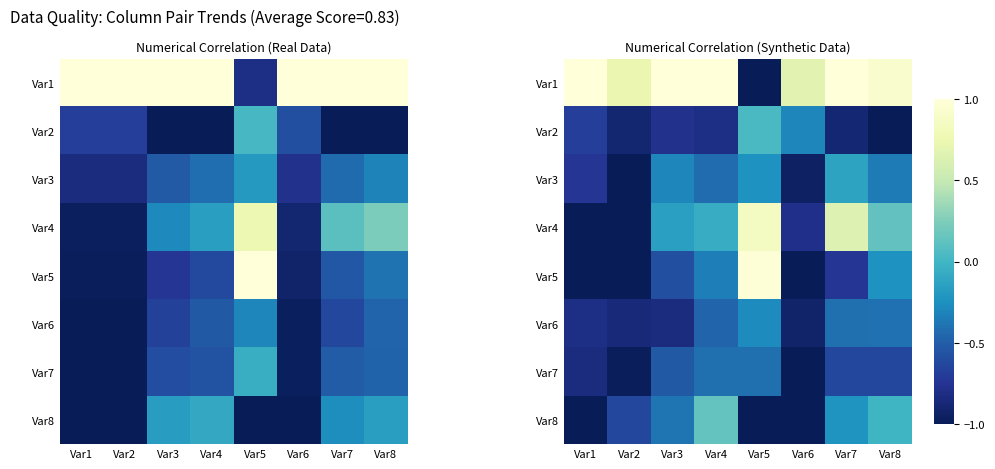

What value does the Var2 series have at Var7?

-0.9